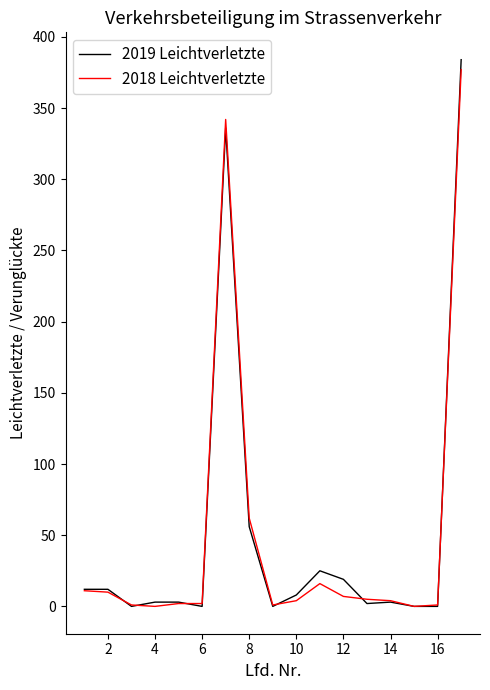

Which series has the largest range (max minus min)?

2019 Leichtverletzte